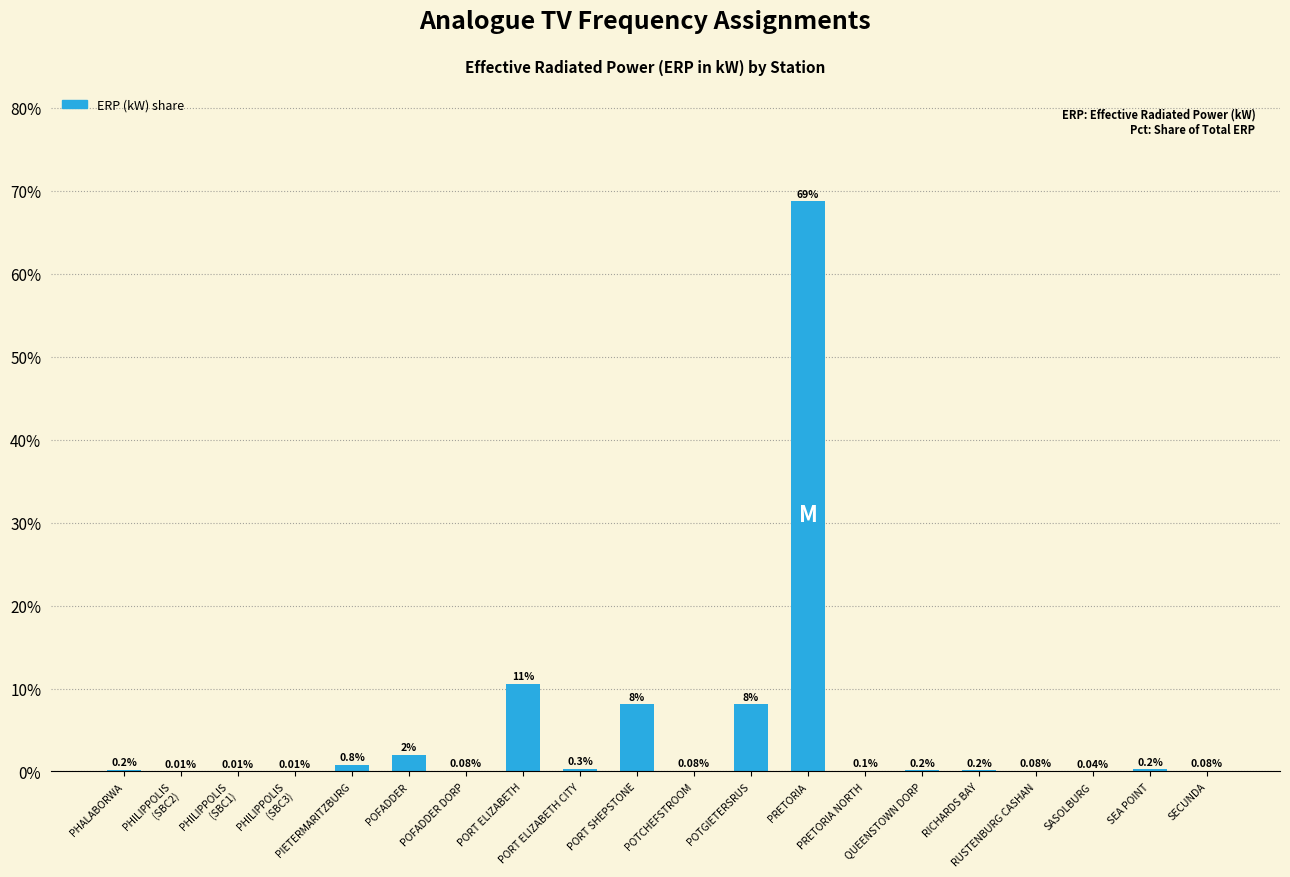

What position from the right is POTCHEFSTROOM?

10